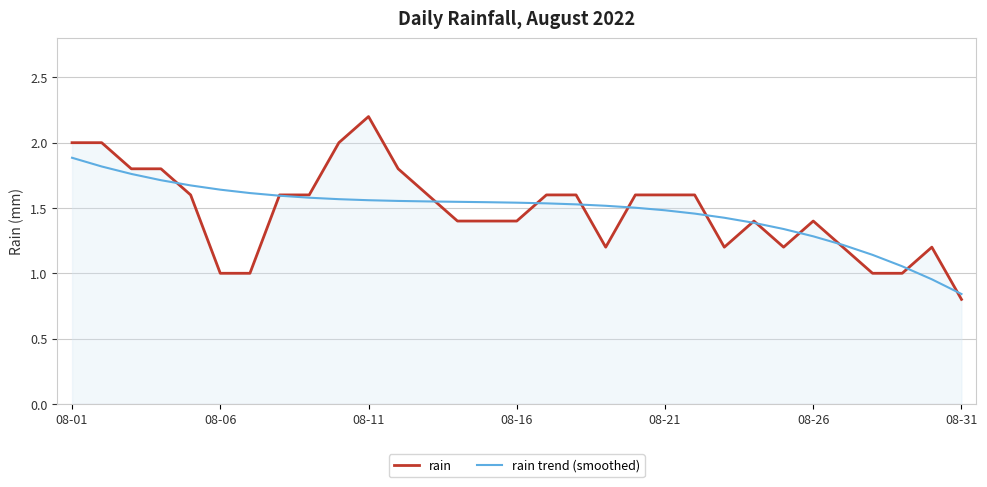

Which series has the largest range (max minus min)?

rain